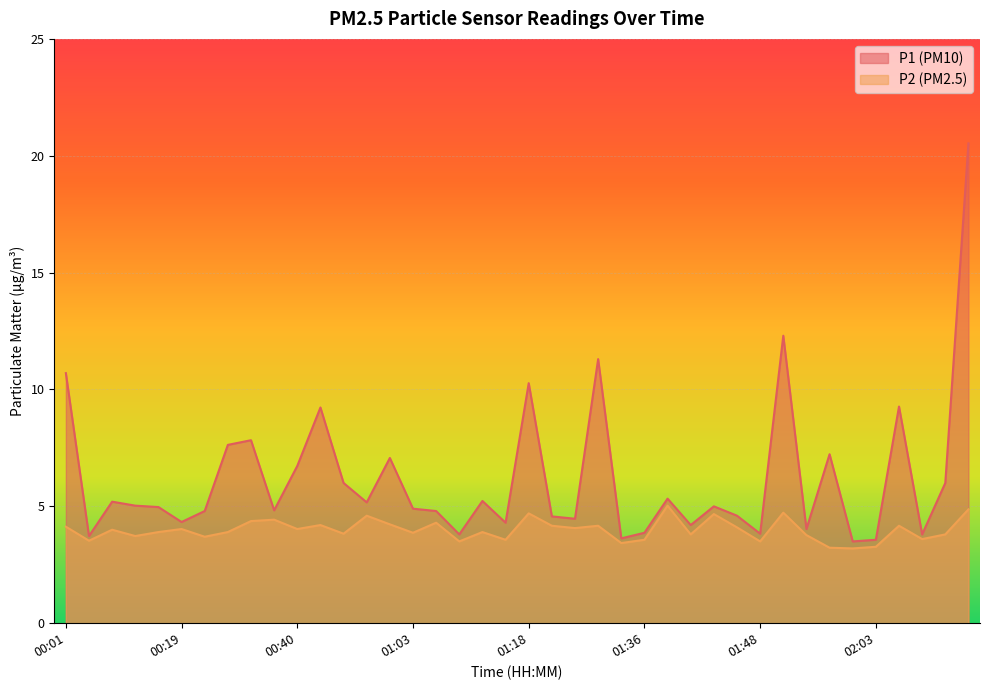

What is the sum of all P2 values?

159.6